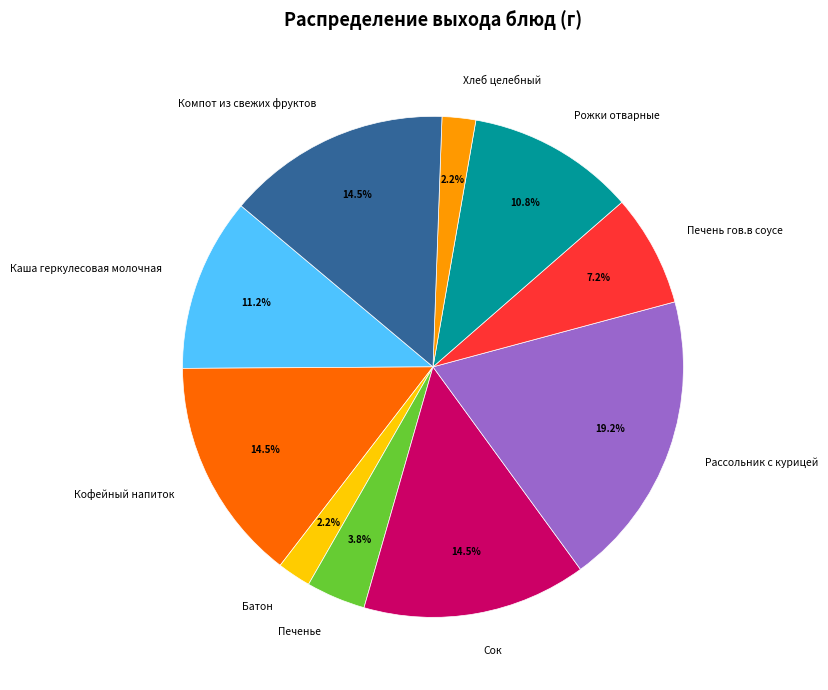

Does any single category account for the majority?

No